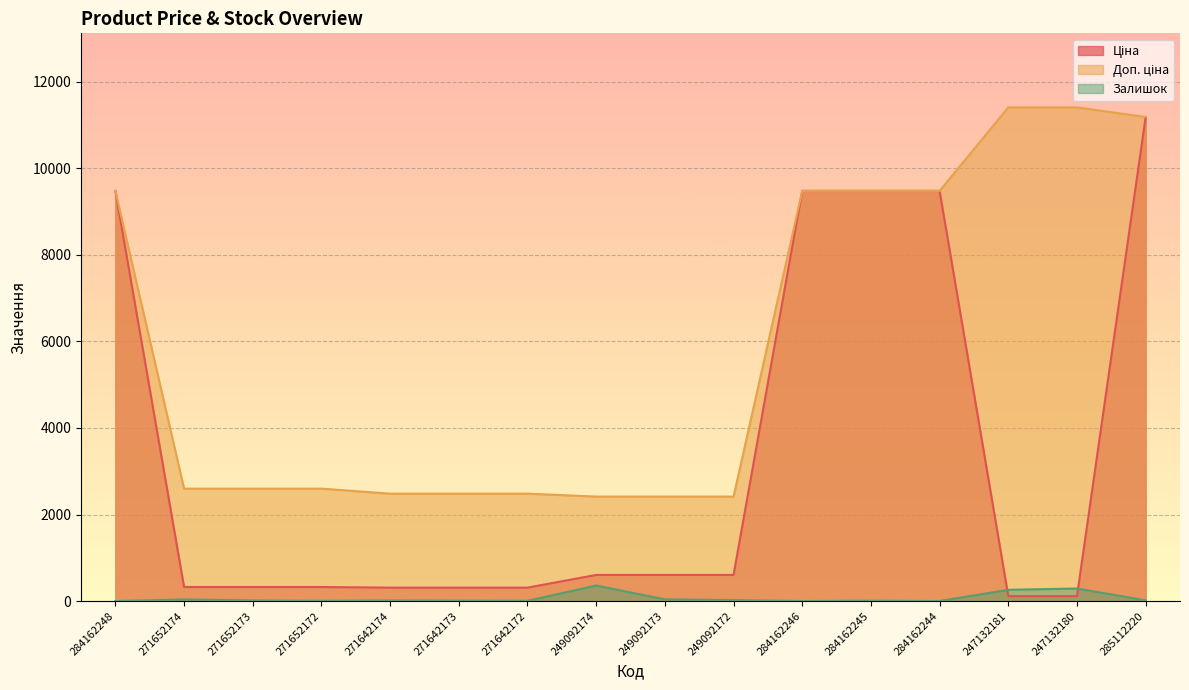

How many lines are shown in the chart?

3